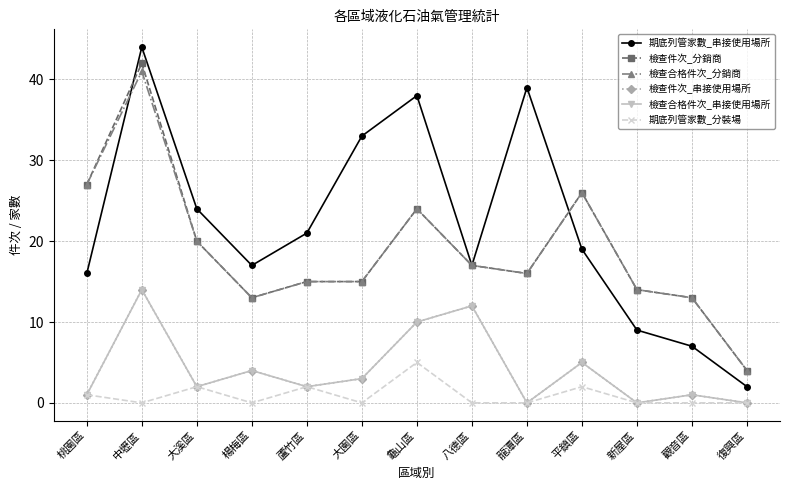

How many interior local peaks does the 期底列管家數_串接使用場所 series have?

3